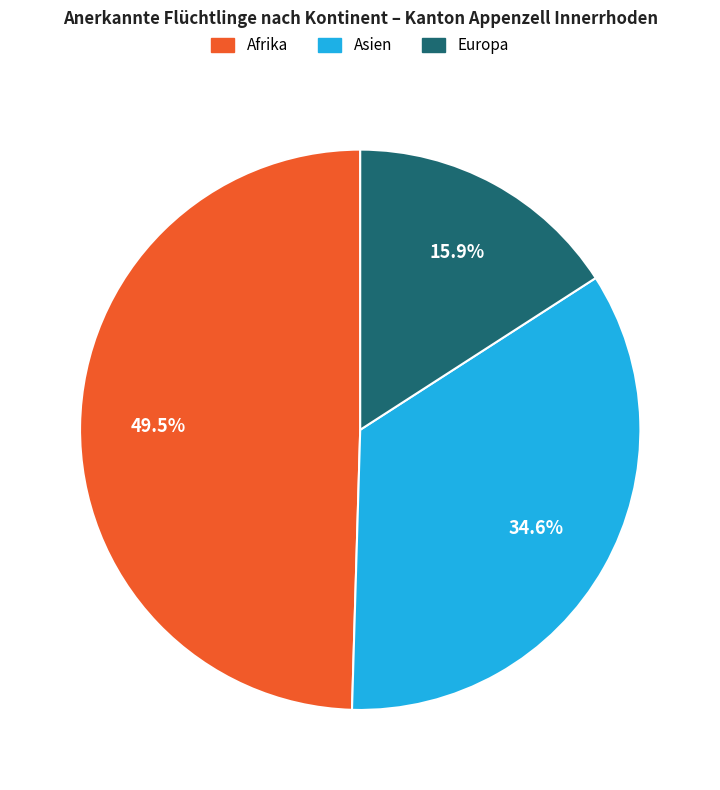

Which has a higher value, Europa or Afrika?

Afrika